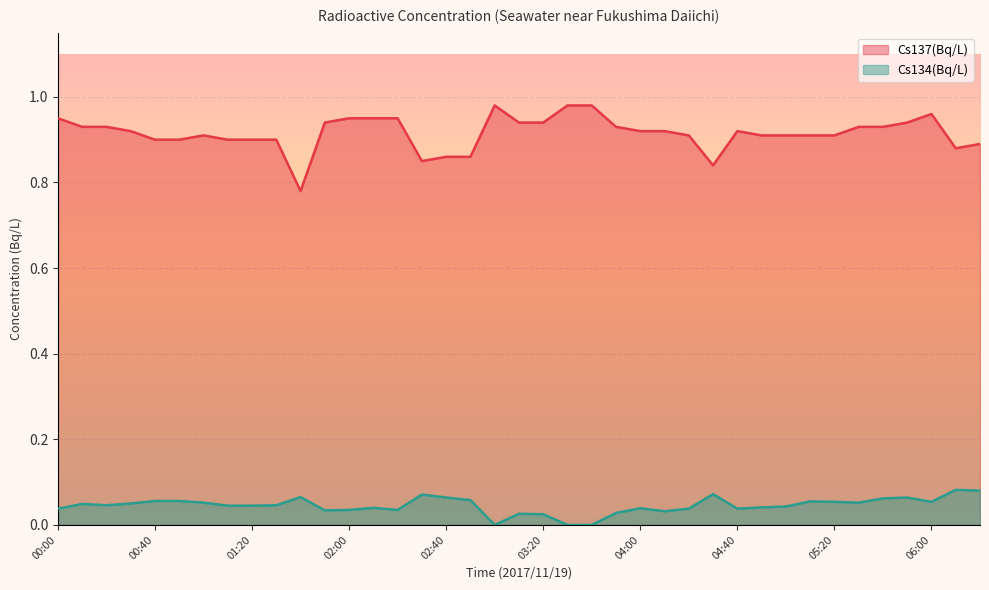

True or false: Cs134(Bq/L) has a value of 0.0 at 03:40.

True